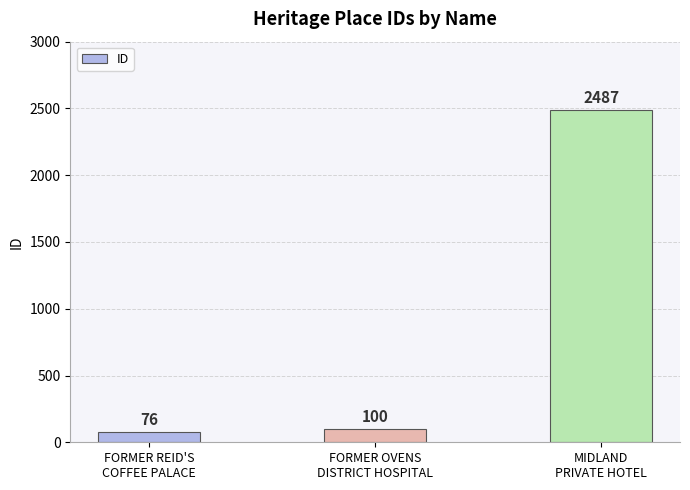

What is the approximate value at MIDLAND
PRIVATE HOTEL?

2487